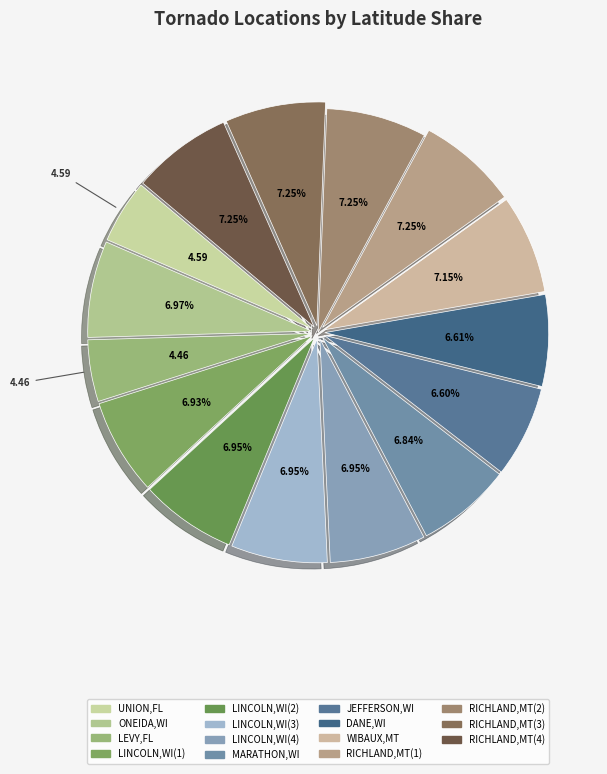

Is it true that JEFFERSON,WI is 7% of the pie?

True